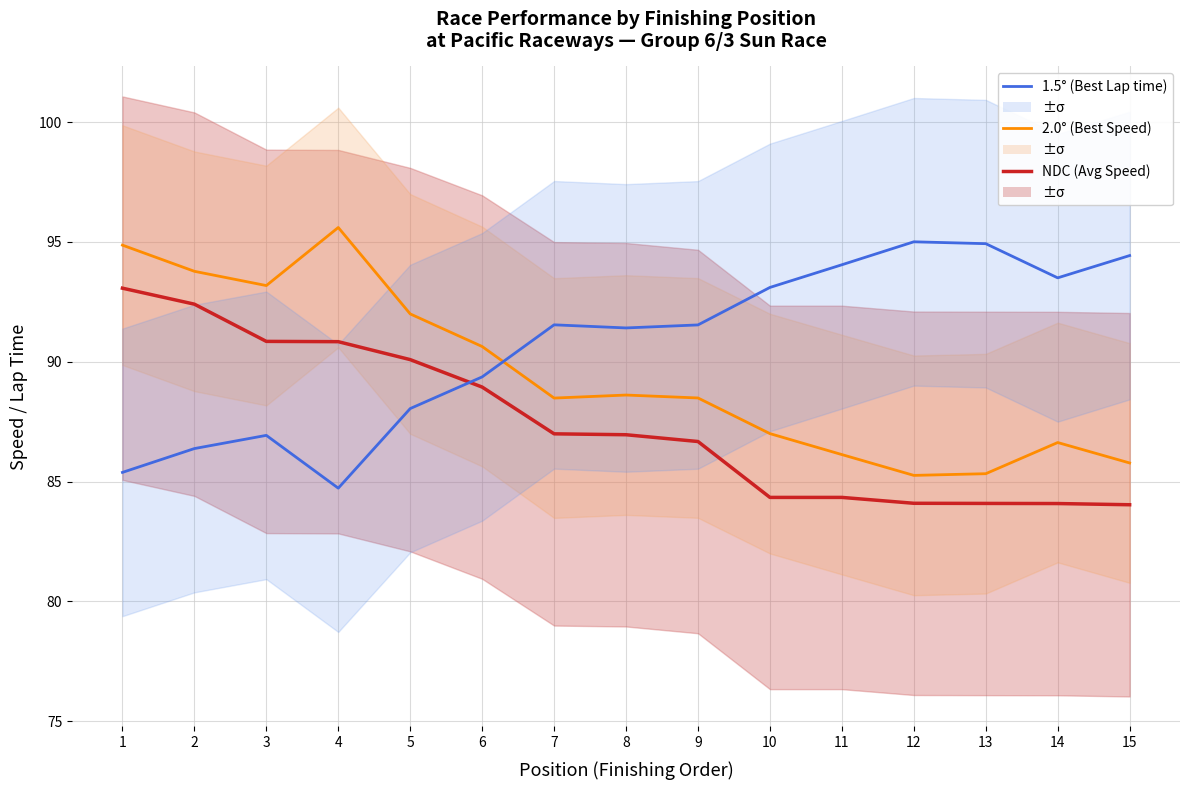

How many lines are shown in the chart?

3